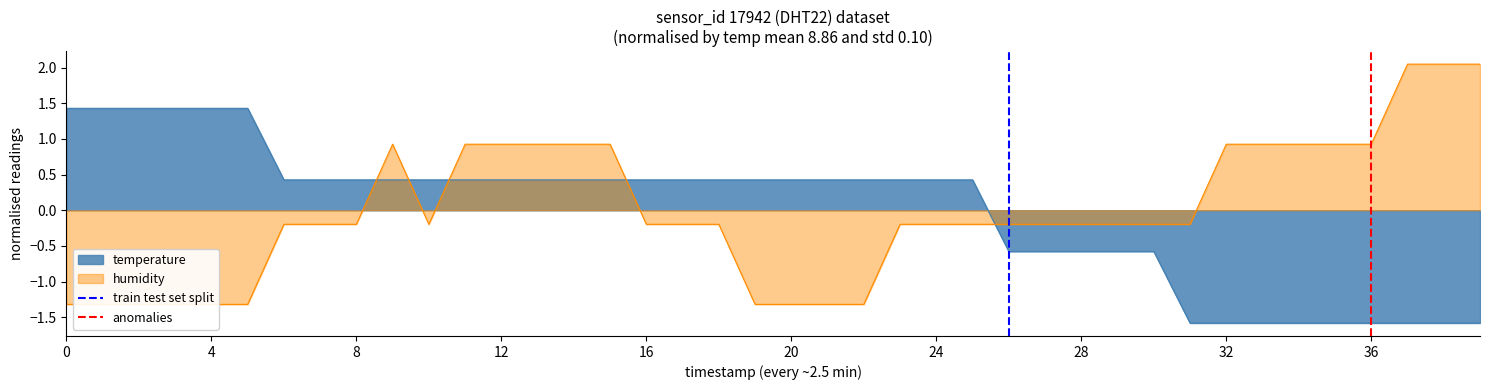

What is the lowest value of the temperature series?

-1.6